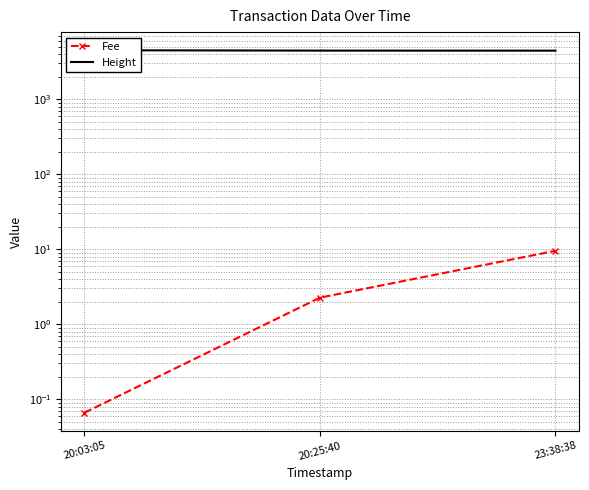

What is the value of the Fee point at the 1st from the left?

0.1